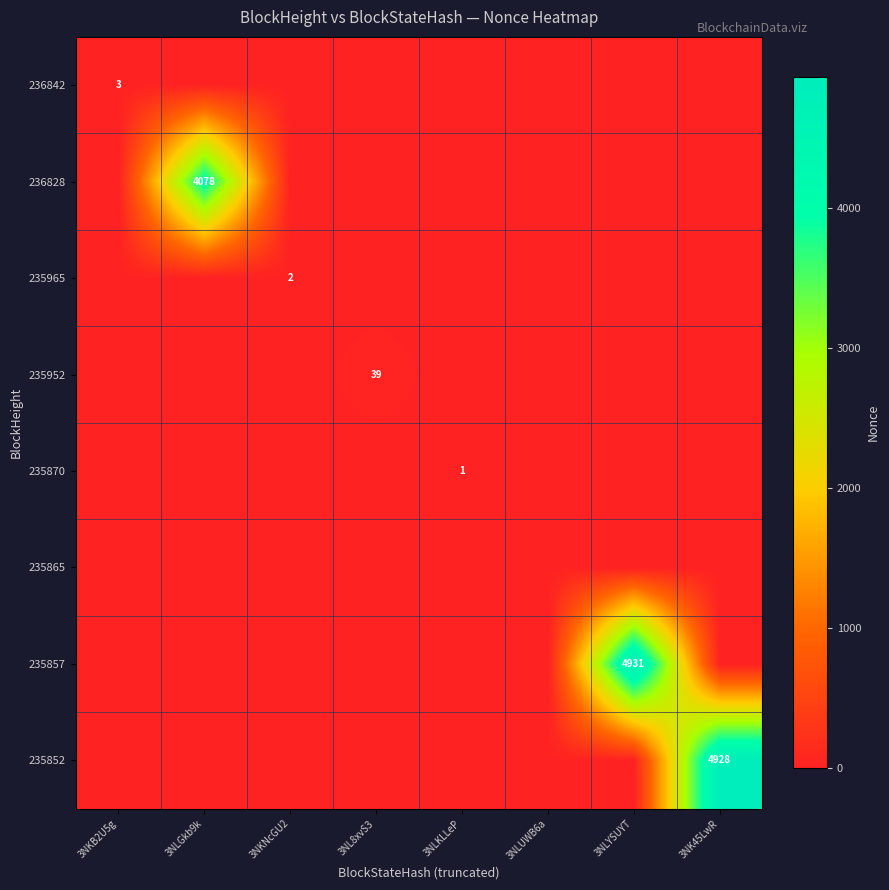

Which series has the largest range (max minus min)?

235857